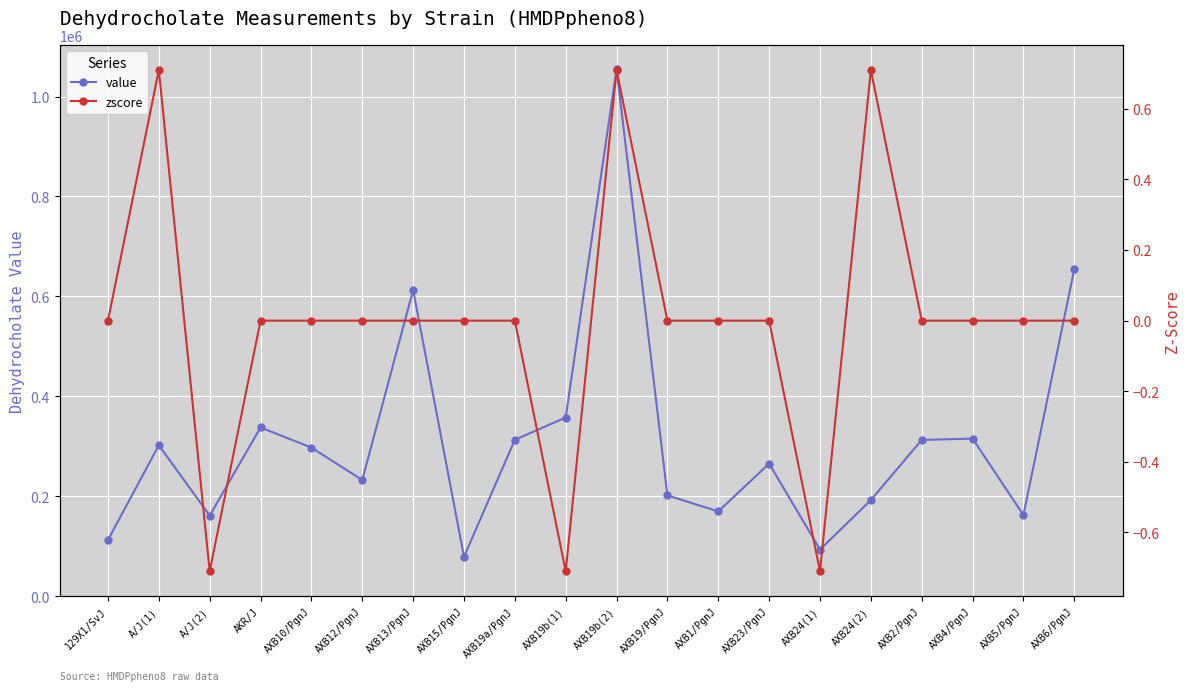

List the labels in order of zscore value, smallest first.

A/J(2), AXB19b(1), AXB24(1), 129X1/SvJ, AKR/J, AXB10/PgnJ, AXB12/PgnJ, AXB13/PgnJ, AXB15/PgnJ, AXB19a/PgnJ, AXB19/PgnJ, AXB1/PgnJ, AXB23/PgnJ, AXB2/PgnJ, AXB4/PgnJ, AXB5/PgnJ, AXB6/PgnJ, A/J(1), AXB19b(2), AXB24(2)